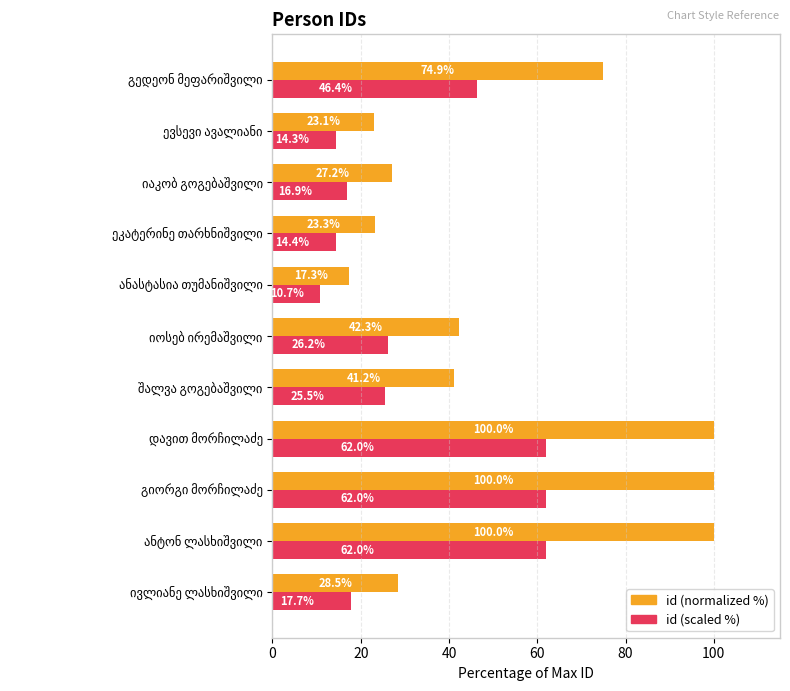

What is the minimum value shown in the chart?

10.7